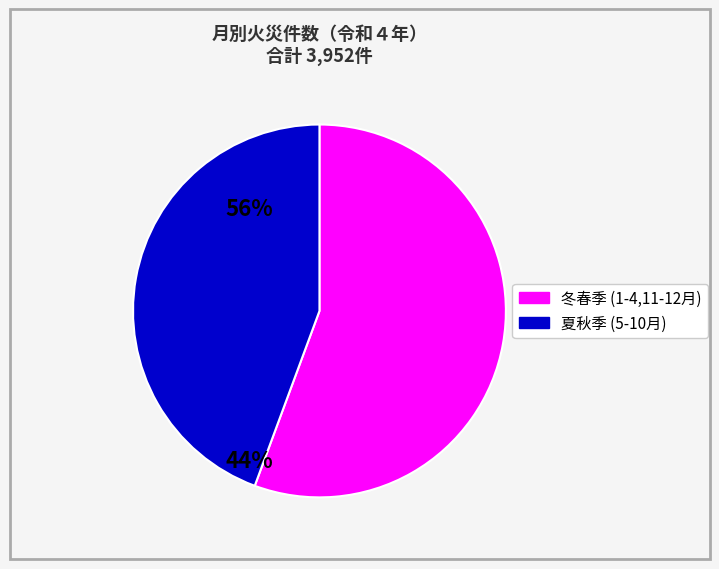

Is there a majority slice in this chart?

Yes